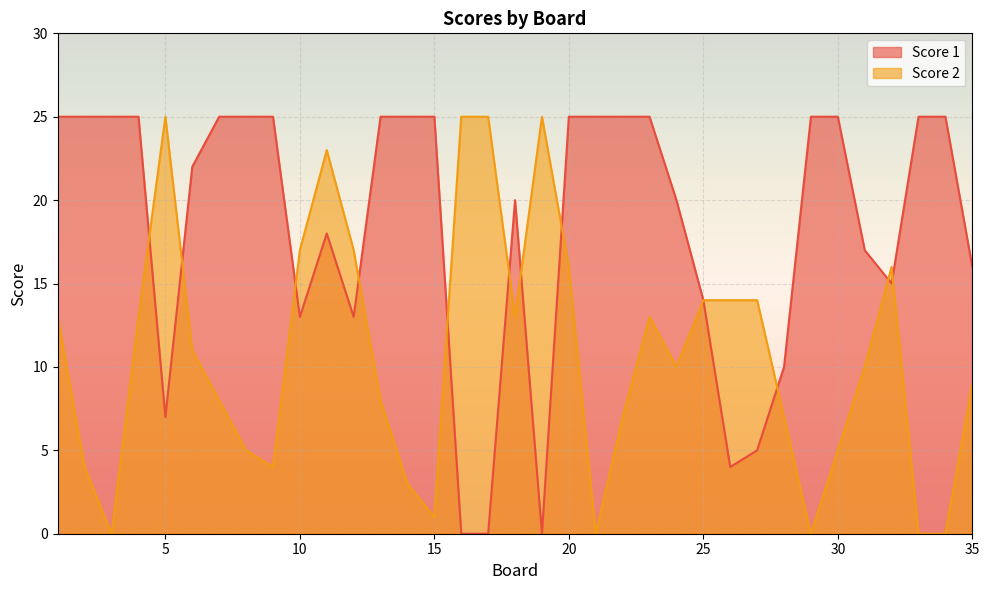

Which series has the largest total across all categories?

Score 1